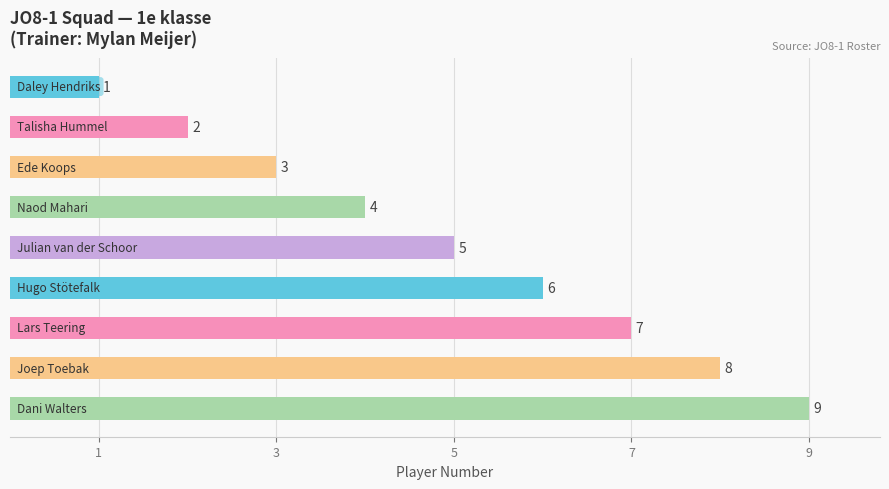

What is the average value?

5